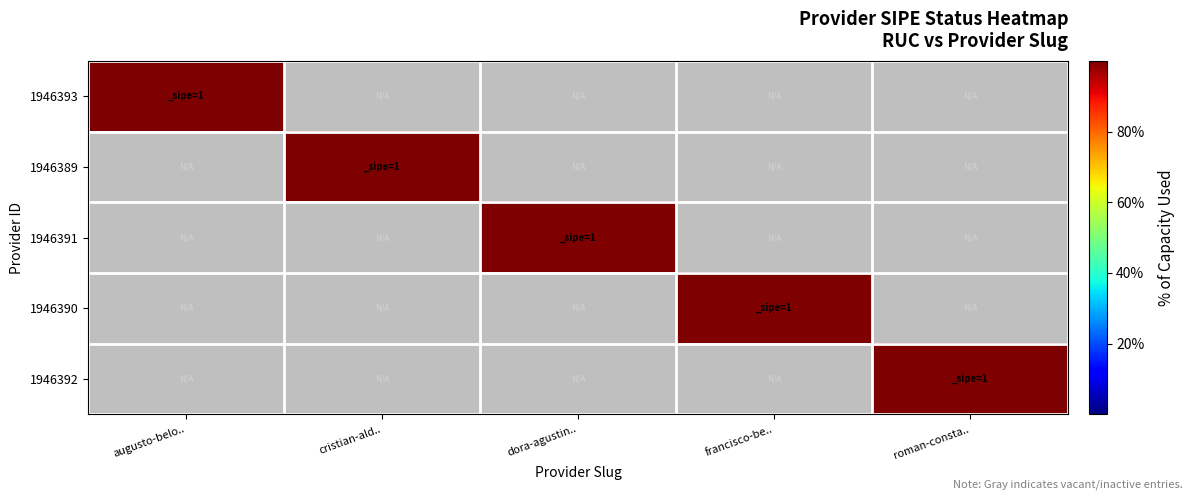

Which category has the lowest value across all series?

cristian-ald..